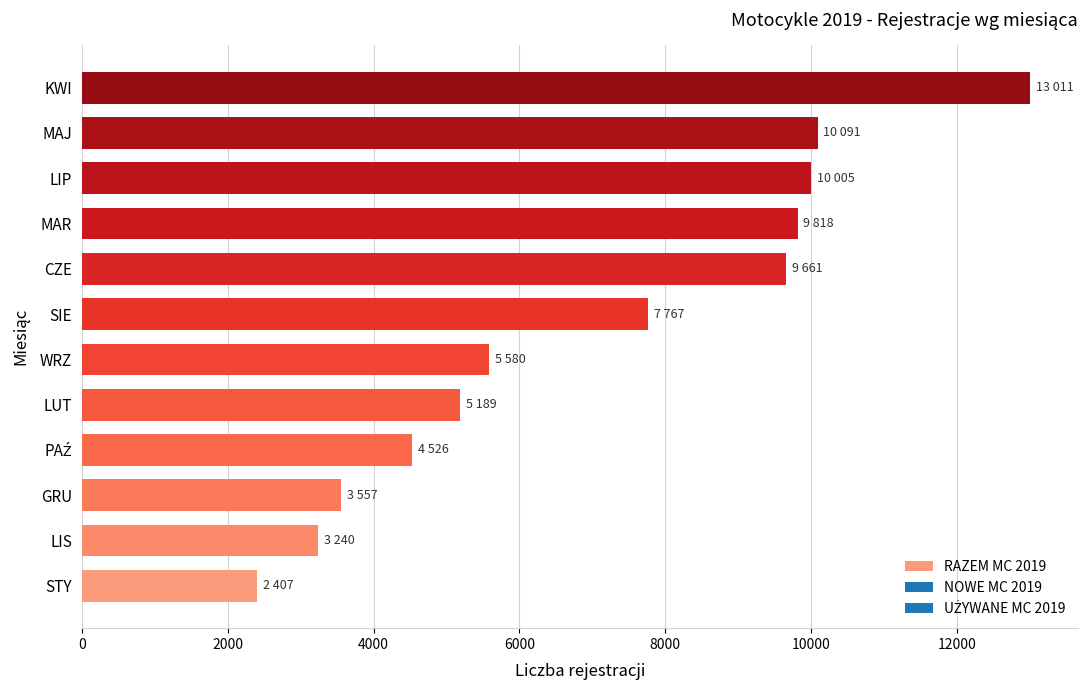

Which category has the highest value across all series?

KWI